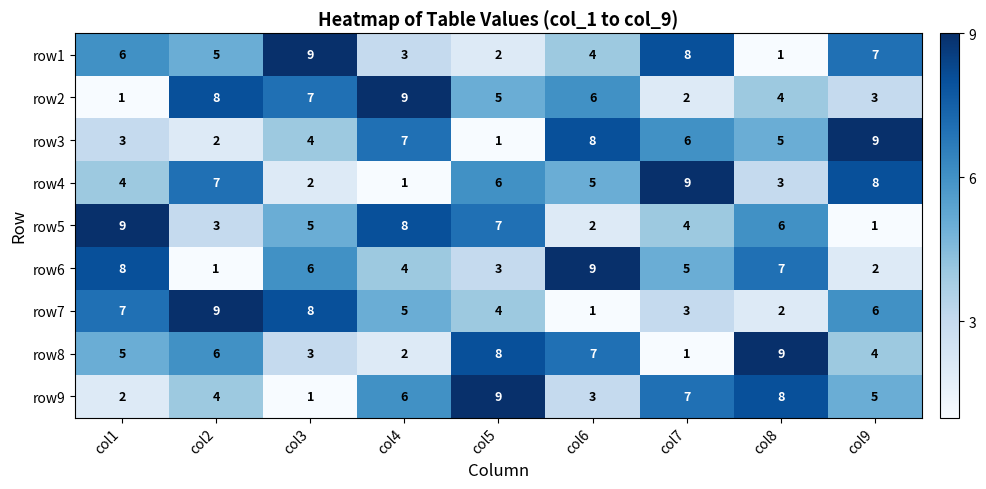

Where is row8 nearest to the value 5?

col1